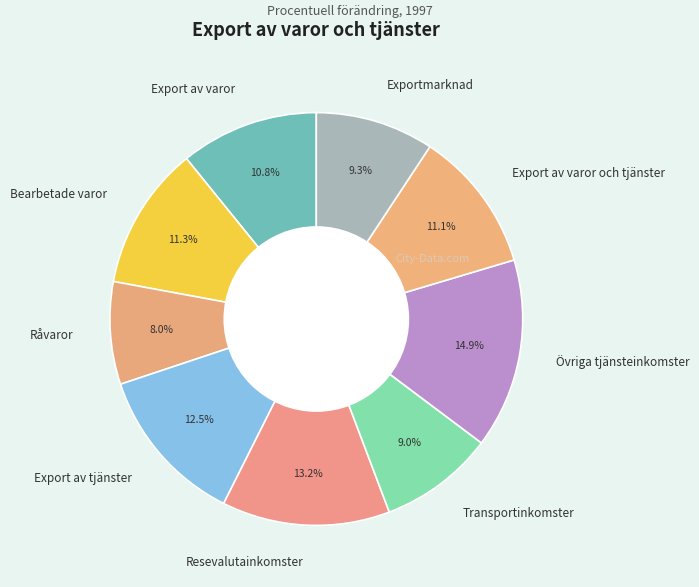

Which has a higher value, Övriga tjänsteinkomster or Bearbetade varor?

Övriga tjänsteinkomster